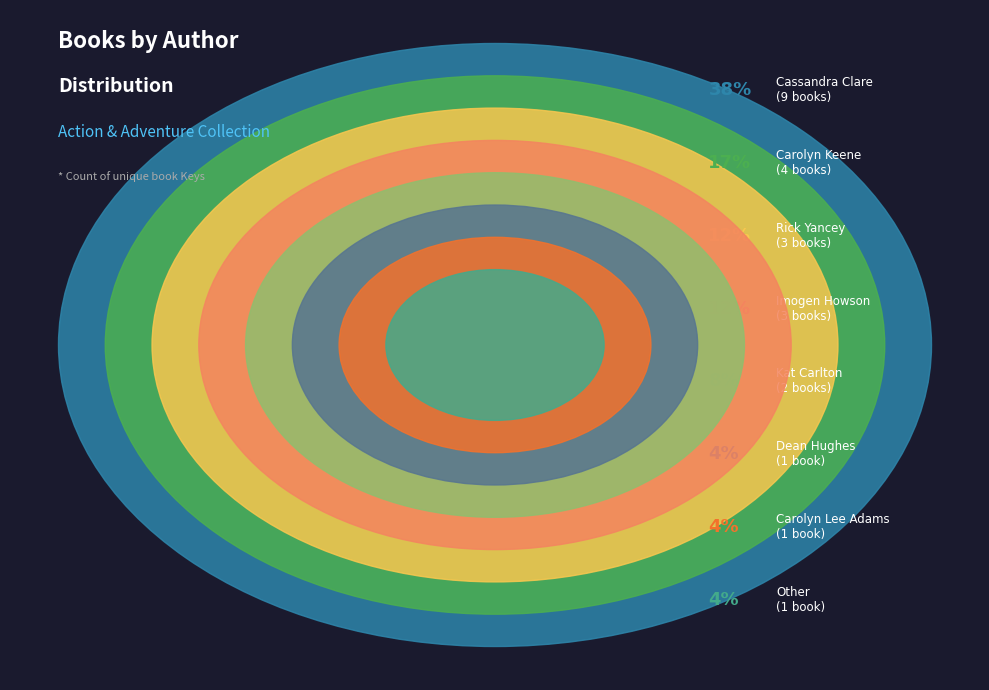

To the nearest percent, what portion does Carolyn Keene represent?

17%